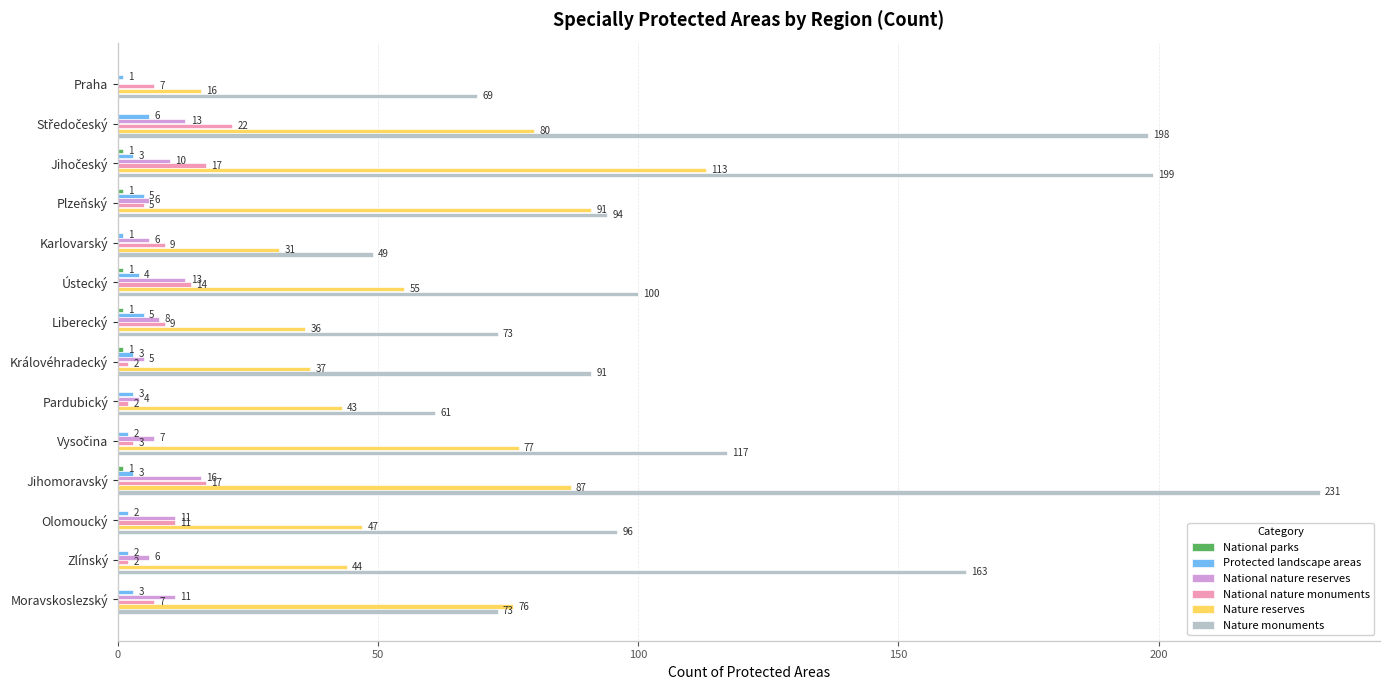

At which label is National nature reserves closest to 8?

Liberecký